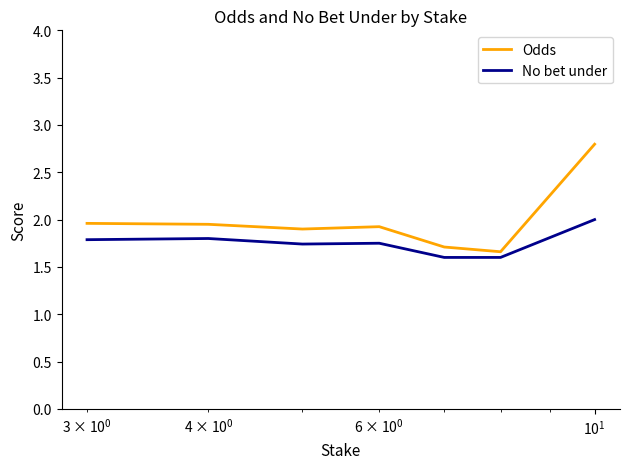

List the series in order of their overall mean, lowest first.

No bet under, Odds